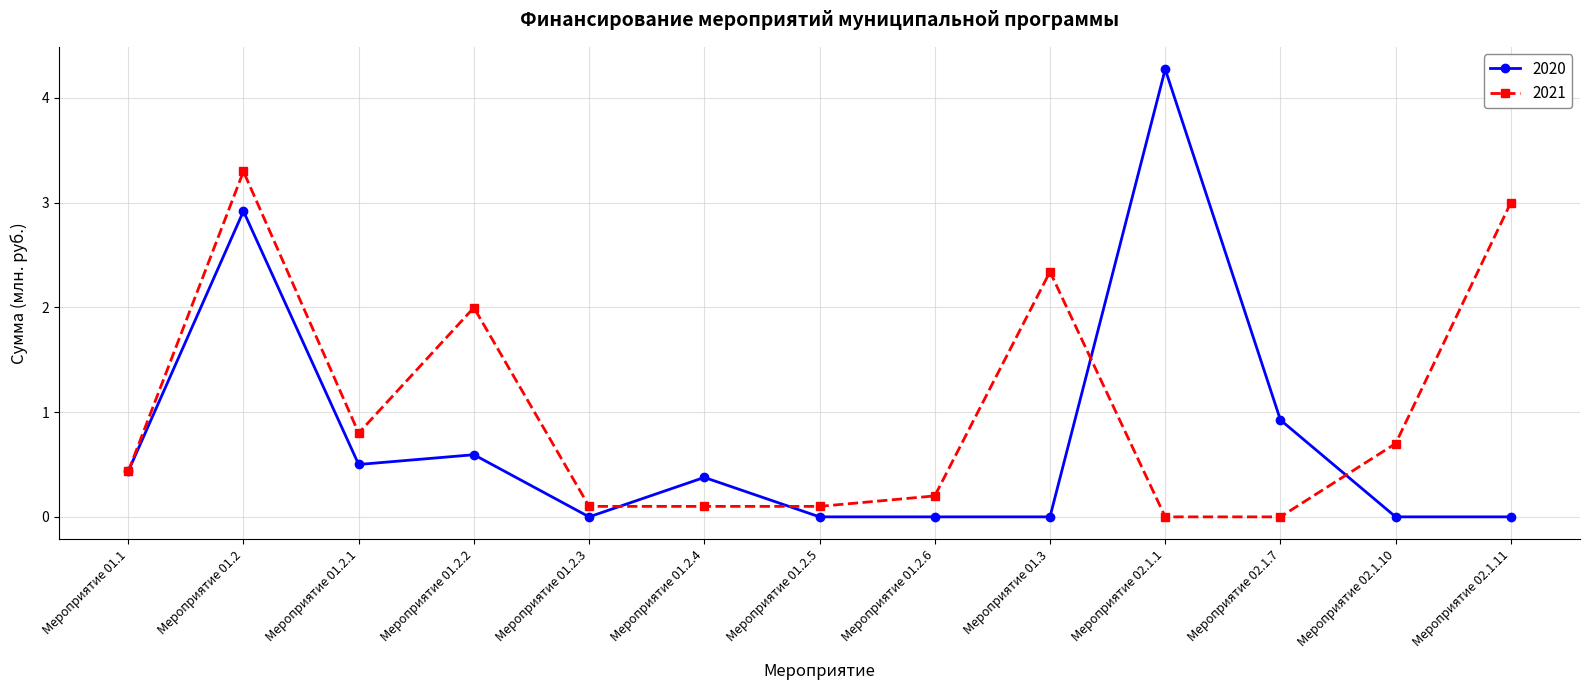

What is the label of the 1st point from the left?

Мероприятие 01.1